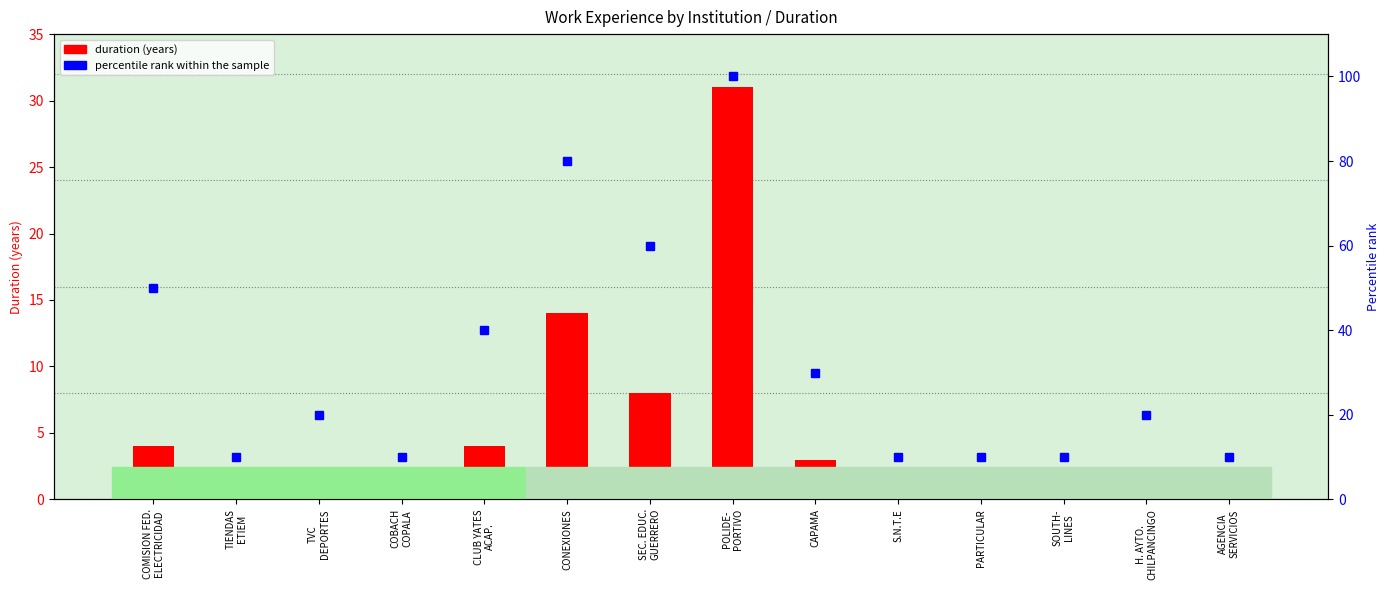

Which series has the largest range (max minus min)?

percentile rank